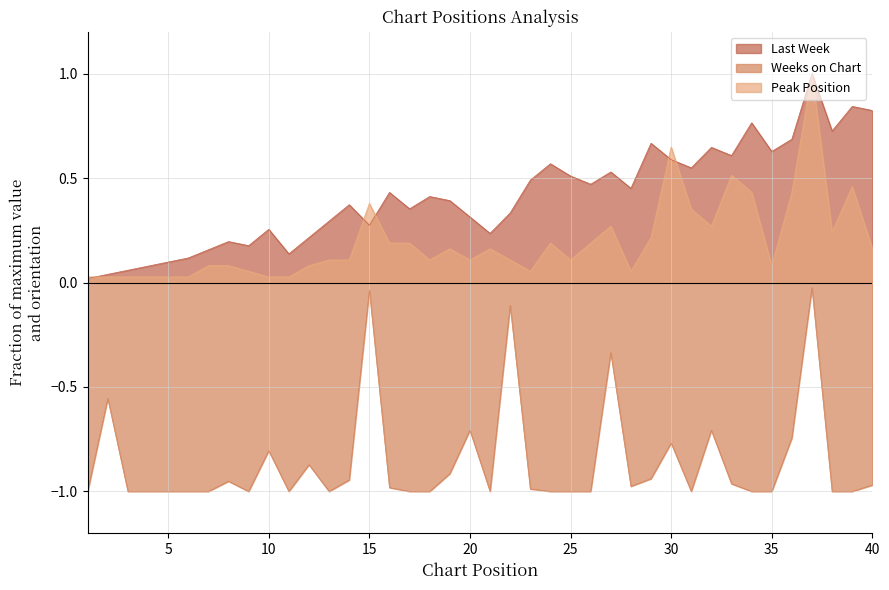

Is the value of Last Week at 17 greater than the value of Peak Position at 7?

Yes